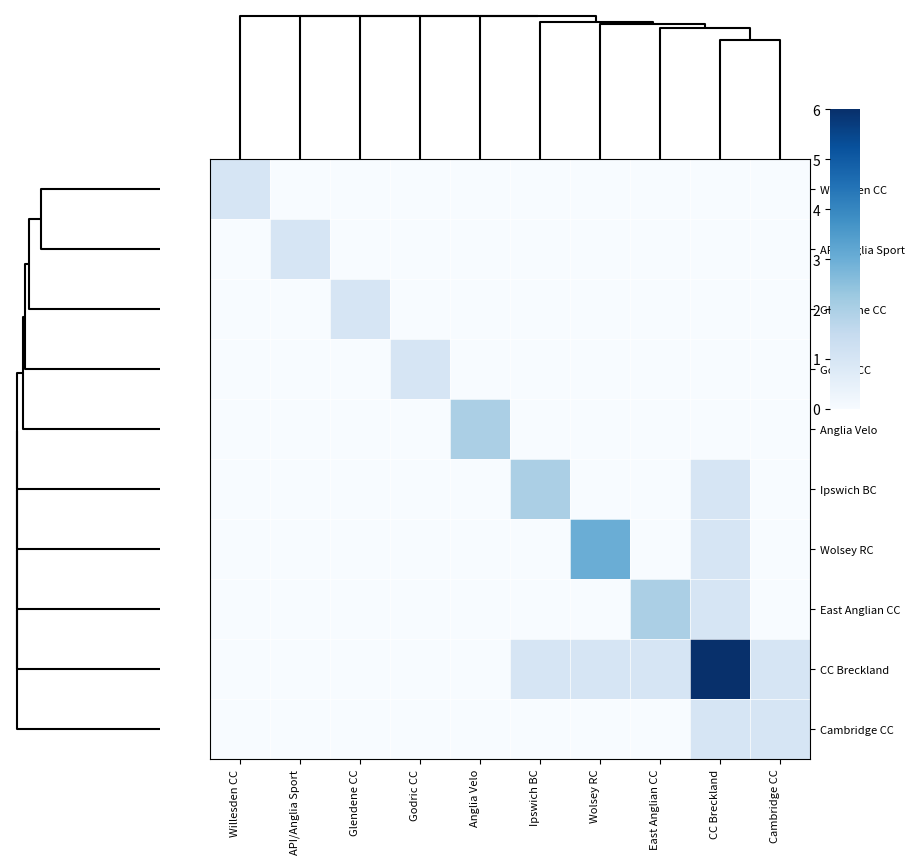

Reading left to right, transcribe all the data shown in this chart.

Willesden CC: Willesden CC=1	API/Anglia Sport=0	Glendene CC=0	Godric CC=0	Anglia Velo=0	Ipswich BC=0	Wolsey RC=0	East Anglian CC=0	CC Breckland=0	Cambridge CC=0
API/Anglia Sport: Willesden CC=0	API/Anglia Sport=1	Glendene CC=0	Godric CC=0	Anglia Velo=0	Ipswich BC=0	Wolsey RC=0	East Anglian CC=0	CC Breckland=0	Cambridge CC=0
Glendene CC: Willesden CC=0	API/Anglia Sport=0	Glendene CC=1	Godric CC=0	Anglia Velo=0	Ipswich BC=0	Wolsey RC=0	East Anglian CC=0	CC Breckland=0	Cambridge CC=0
Godric CC: Willesden CC=0	API/Anglia Sport=0	Glendene CC=0	Godric CC=1	Anglia Velo=0	Ipswich BC=0	Wolsey RC=0	East Anglian CC=0	CC Breckland=0	Cambridge CC=0
Anglia Velo: Willesden CC=0	API/Anglia Sport=0	Glendene CC=0	Godric CC=0	Anglia Velo=2	Ipswich BC=0	Wolsey RC=0	East Anglian CC=0	CC Breckland=0	Cambridge CC=0
Ipswich BC: Willesden CC=0	API/Anglia Sport=0	Glendene CC=0	Godric CC=0	Anglia Velo=0	Ipswich BC=2	Wolsey RC=0	East Anglian CC=0	CC Breckland=1	Cambridge CC=0
Wolsey RC: Willesden CC=0	API/Anglia Sport=0	Glendene CC=0	Godric CC=0	Anglia Velo=0	Ipswich BC=0	Wolsey RC=3	East Anglian CC=0	CC Breckland=1	Cambridge CC=0
East Anglian CC: Willesden CC=0	API/Anglia Sport=0	Glendene CC=0	Godric CC=0	Anglia Velo=0	Ipswich BC=0	Wolsey RC=0	East Anglian CC=2	CC Breckland=1	Cambridge CC=0
CC Breckland: Willesden CC=0	API/Anglia Sport=0	Glendene CC=0	Godric CC=0	Anglia Velo=0	Ipswich BC=1	Wolsey RC=1	East Anglian CC=1	CC Breckland=6	Cambridge CC=1
Cambridge CC: Willesden CC=0	API/Anglia Sport=0	Glendene CC=0	Godric CC=0	Anglia Velo=0	Ipswich BC=0	Wolsey RC=0	East Anglian CC=0	CC Breckland=1	Cambridge CC=1